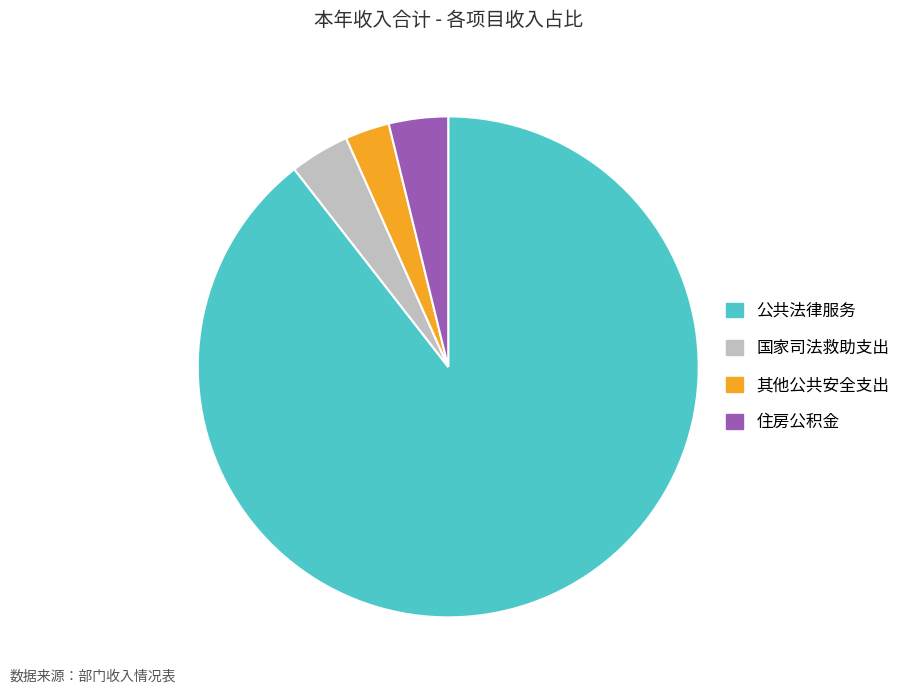

Which category has the smallest portion of the pie?

其他公共安全支出